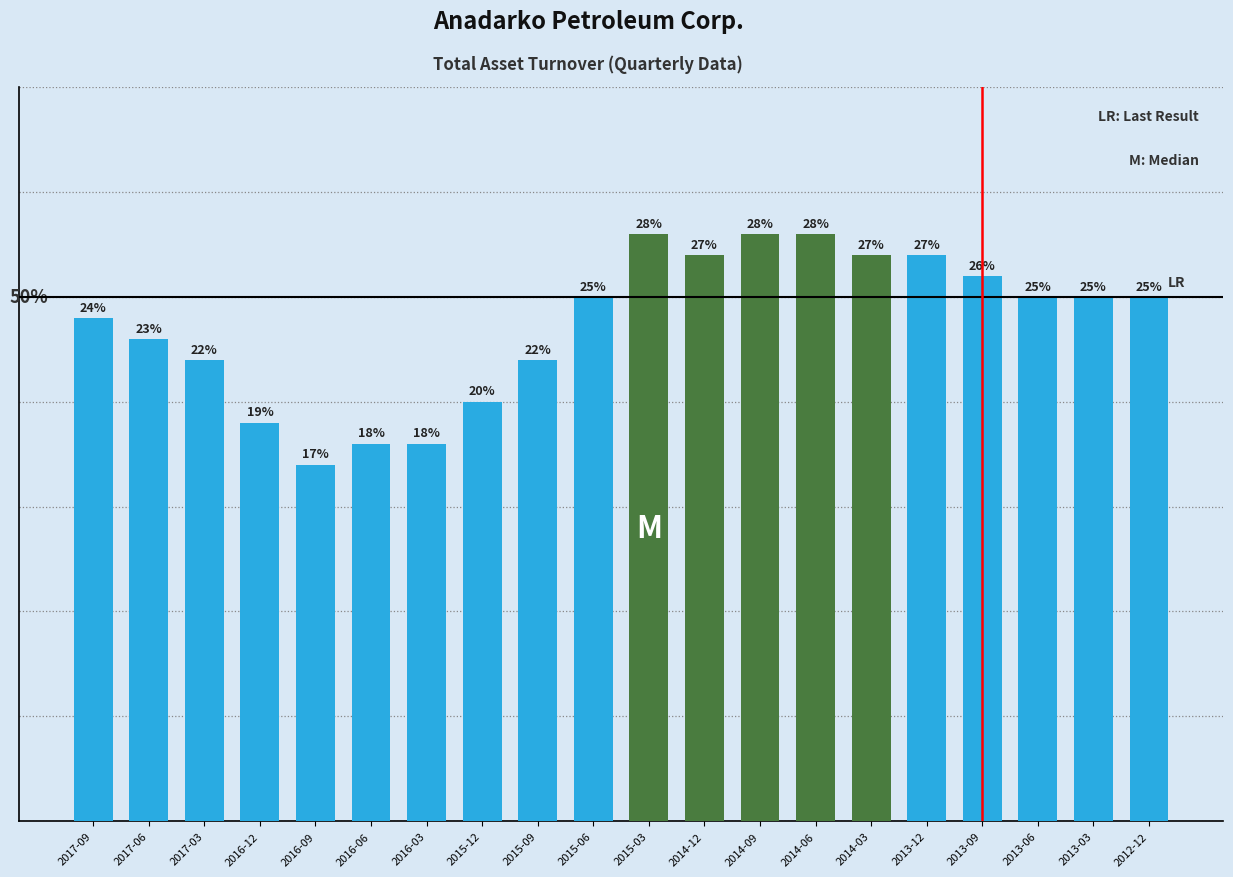

What is the sum of the values at 2015-09 and 2017-03?

0.4